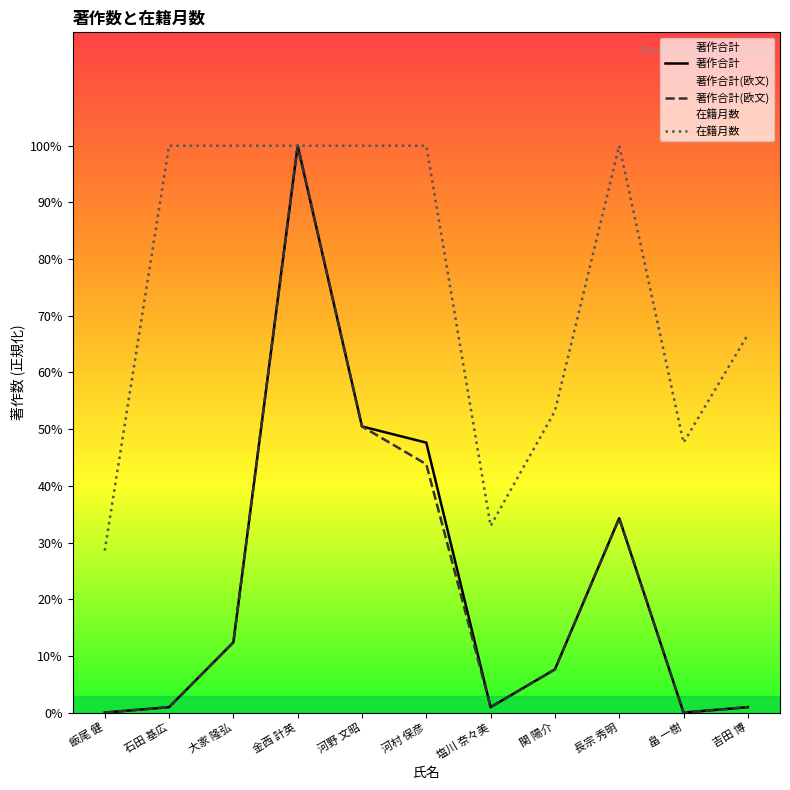

What is the spread (max minus min) of values at 長宗 秀明?

65.7